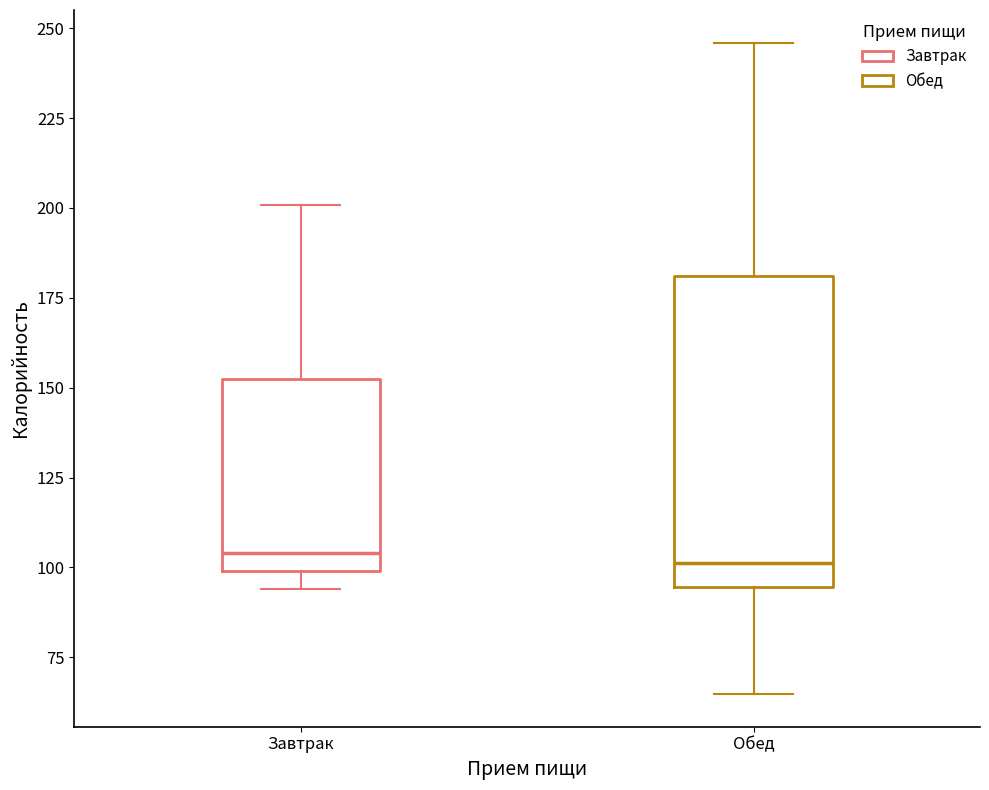

Reading left to right, read every box against the y-axis: the position of its median line, the range the box covers, and the ends of its whiskers. The values are not printed on the chart, so give them approximately, as read against the axis.

Завтрак: median 105, box 100 to 150, whiskers 95 to 200
Обед: median 100, box 95 to 180, whiskers 65 to 245